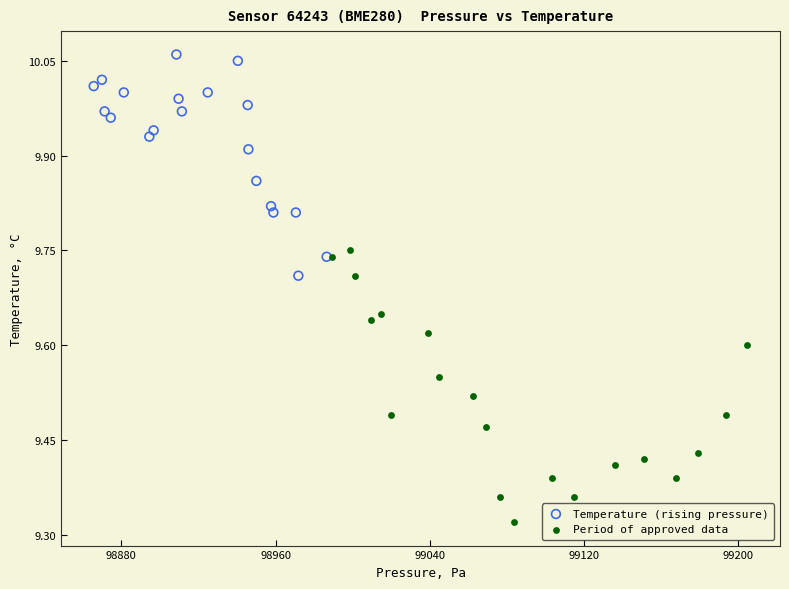

Which series reaches the minimum Y coordinate?

Period of approved data